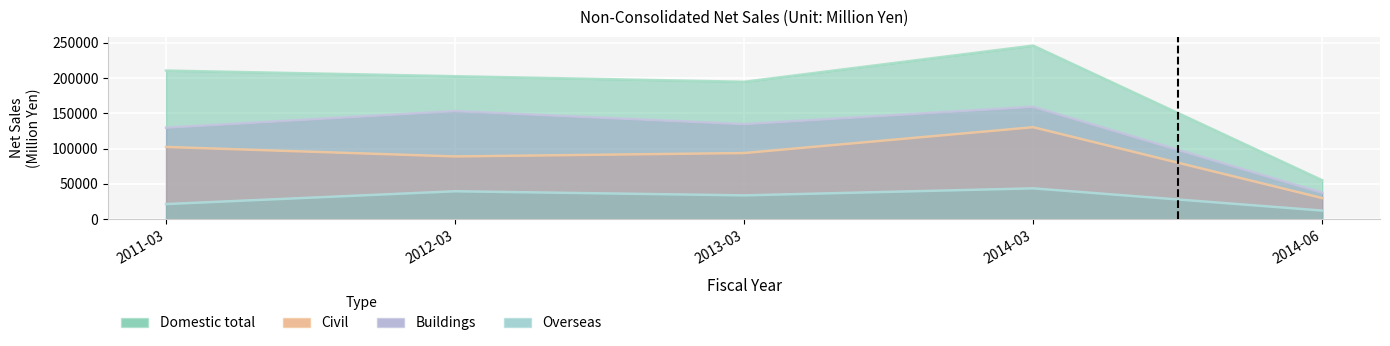

At which category does Civil reach its first local peak?

2014-03